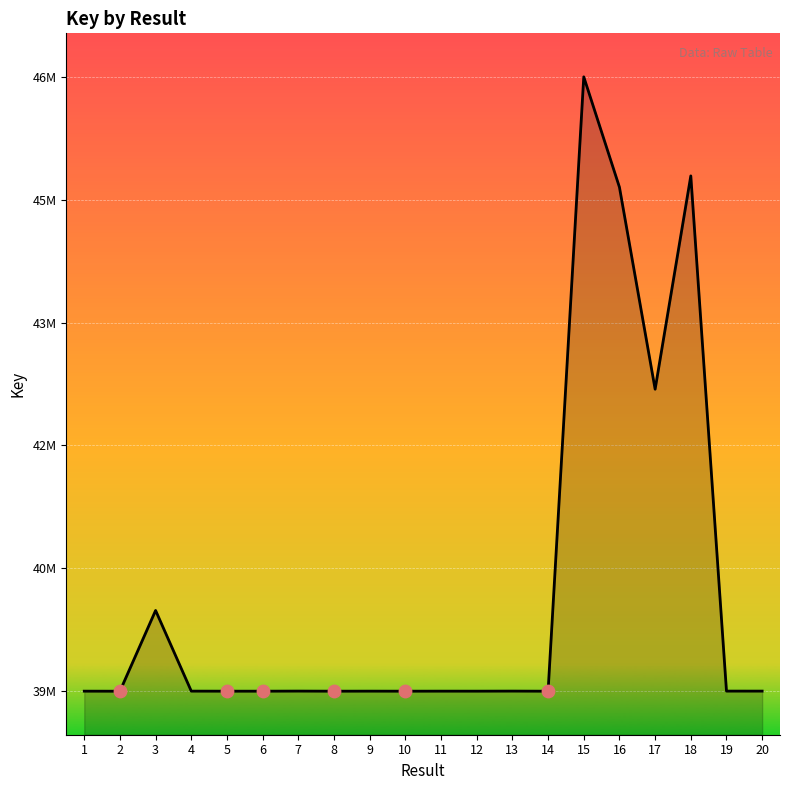

Between 1 and 11, which is larger?

11